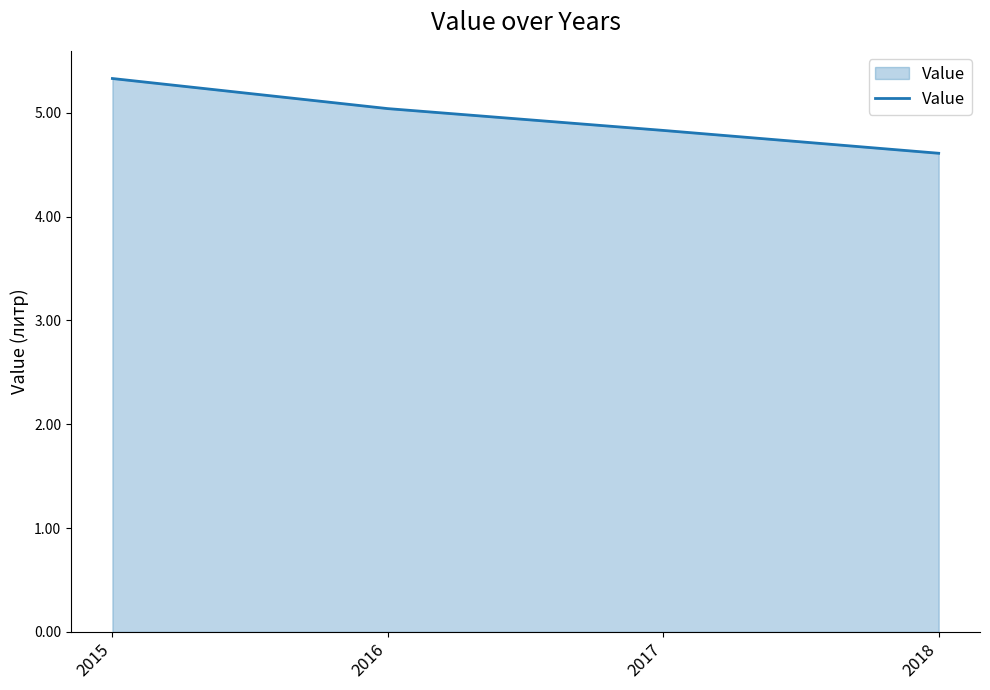

Approximately how many times larger is the value at 2017 compared to 2015?

0.9